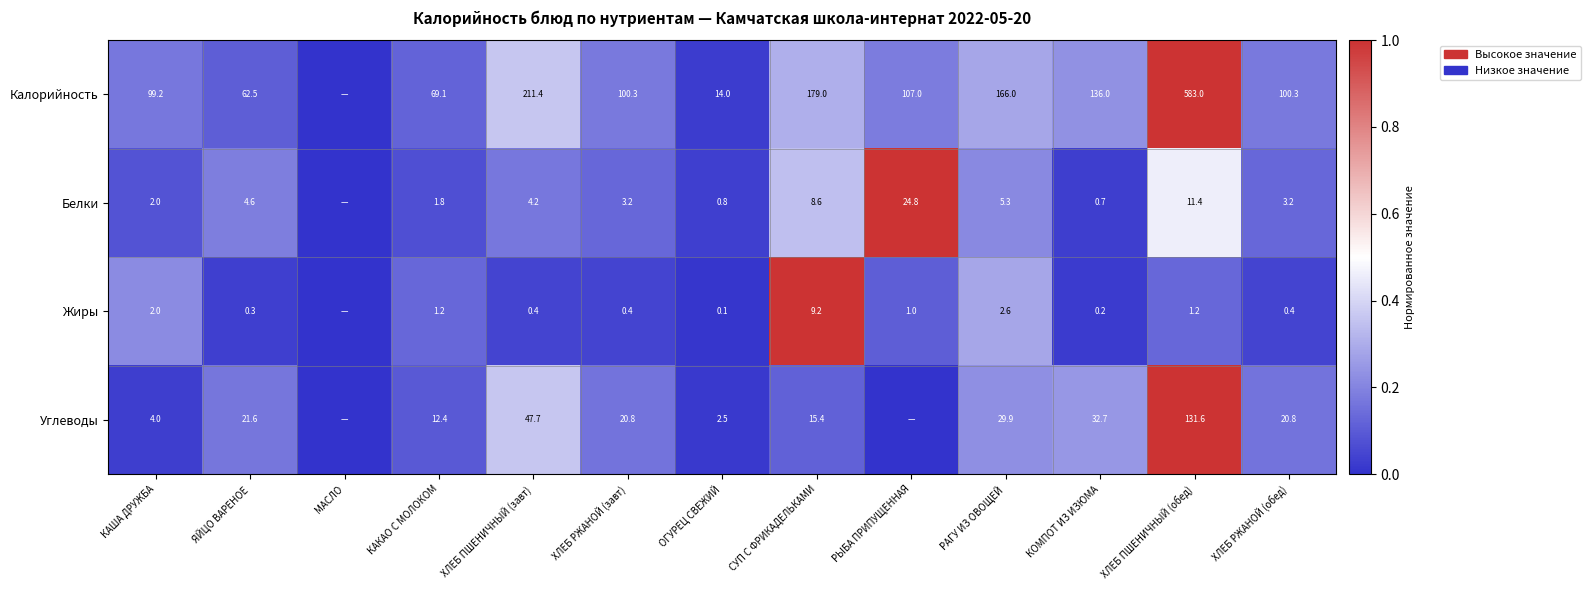

What is the total value across all series at ХЛЕБ ПШЕНИЧНЫЙ (обед)?

727.2